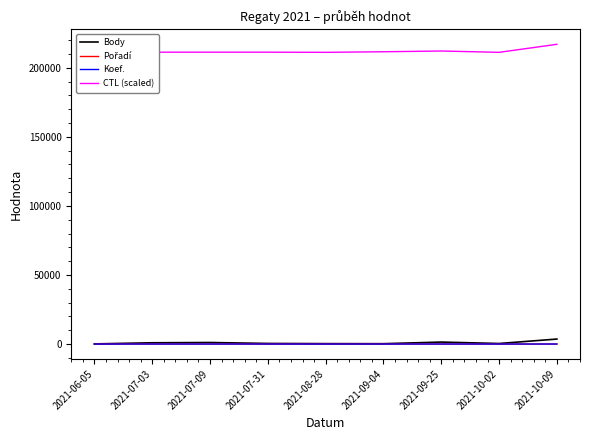

At which label is CTL (scaled) closest to 214065?

2021-09-25